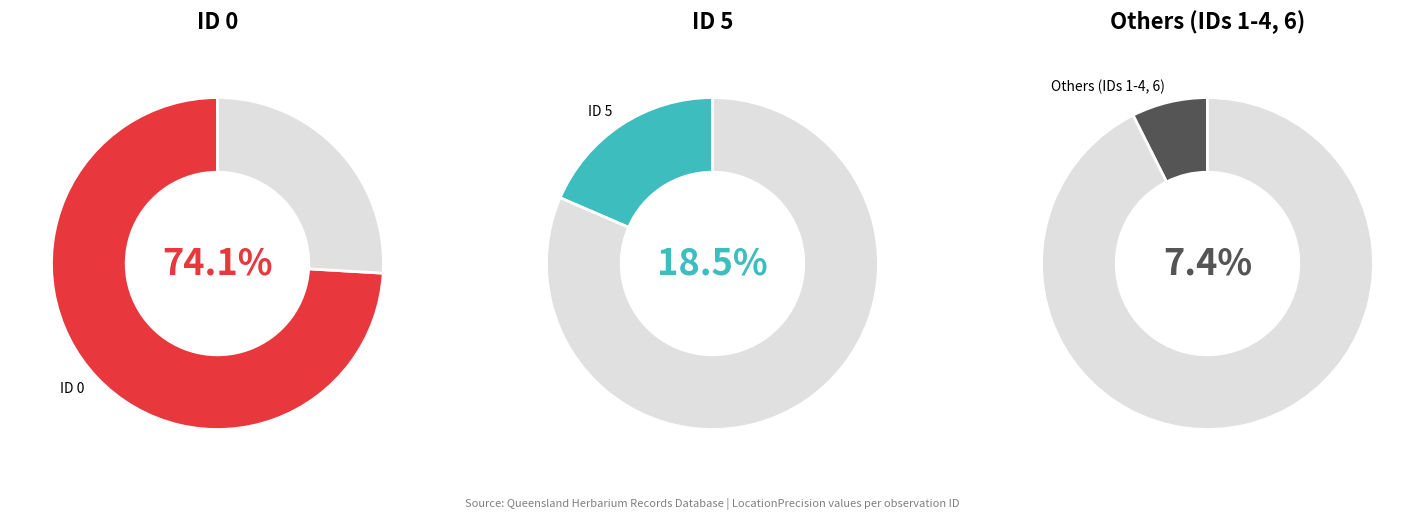

What percentage is the ID 0 slice, to the nearest percent?

74%